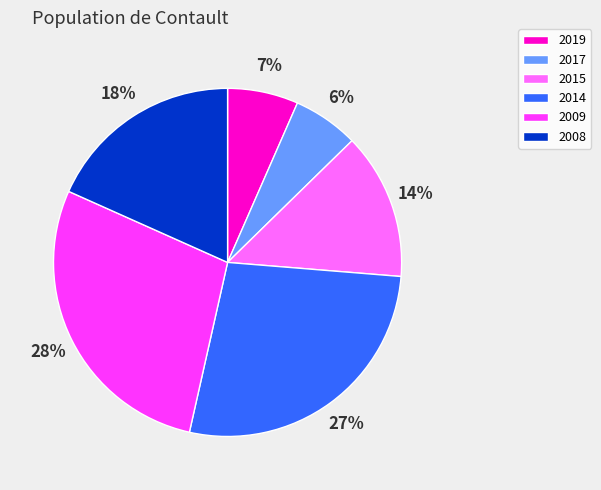

True or false: 2015 accounts for 7% of the total.

False